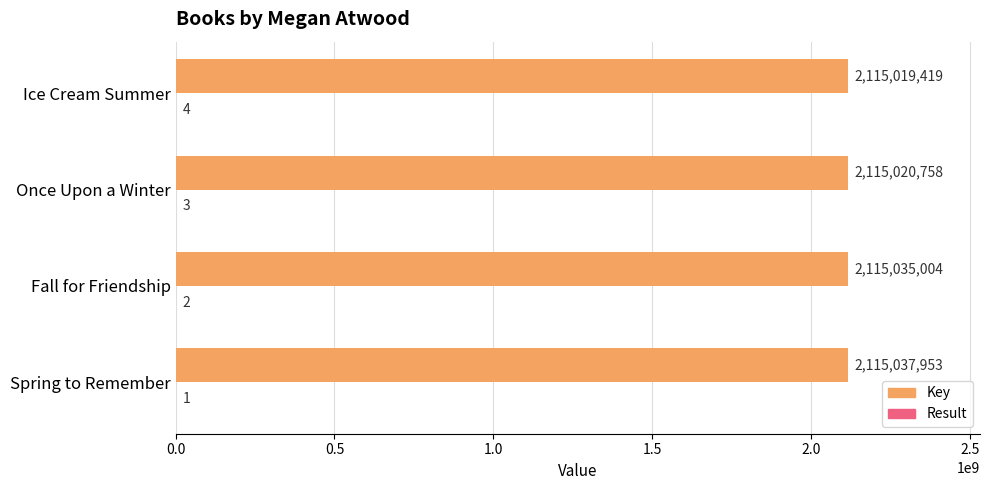

Between Once Upon a Winter and Ice Cream Summer, which series saw the biggest shift?

Key